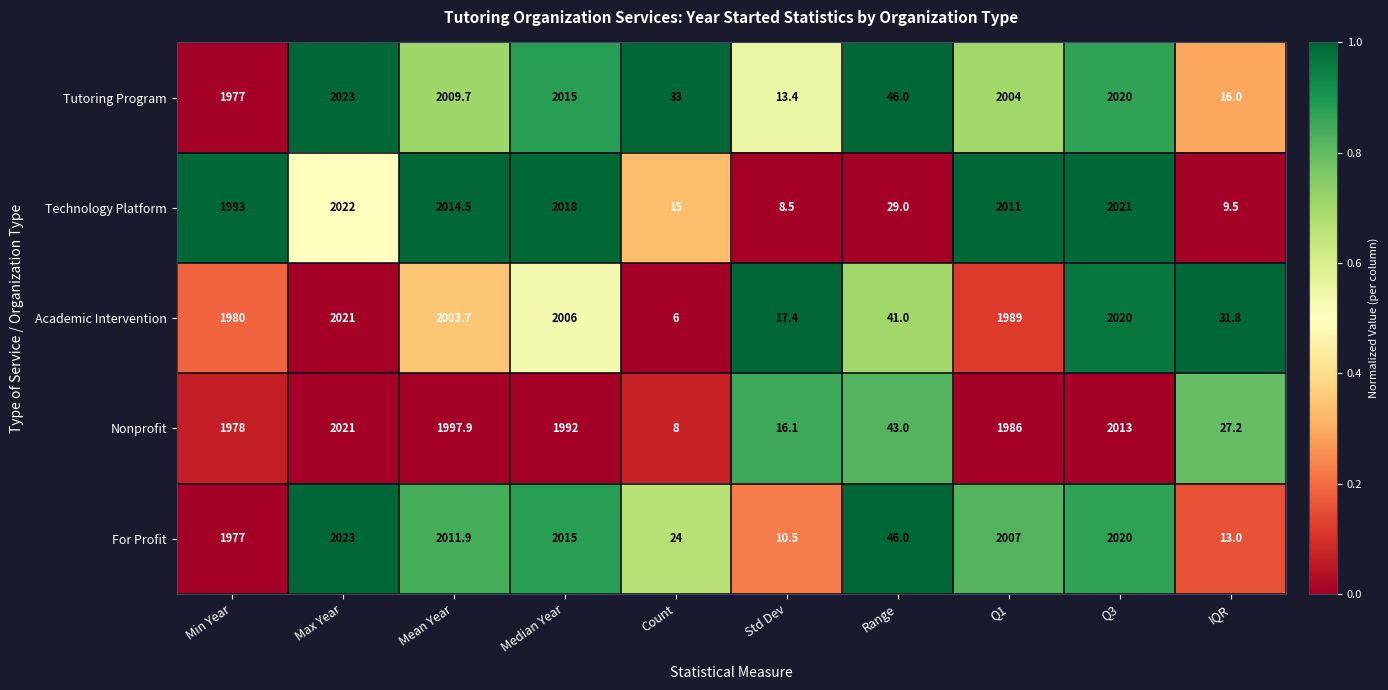

What is the total value across all series at Q3?

10094.0